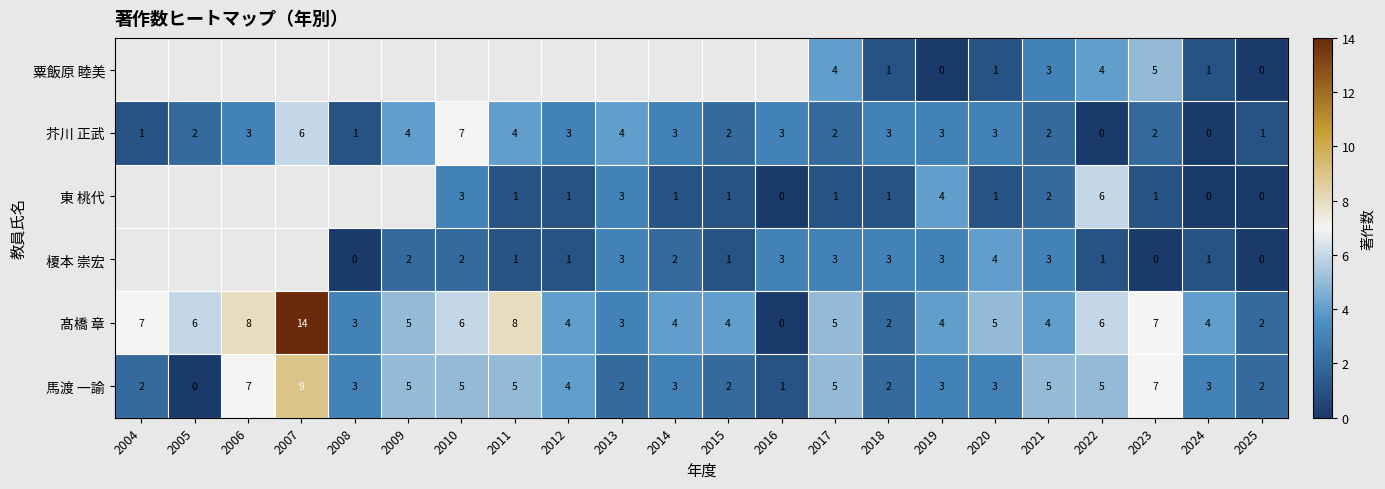

What is the difference between the second highest and second lowest values in the 髙橋 章 series?

6